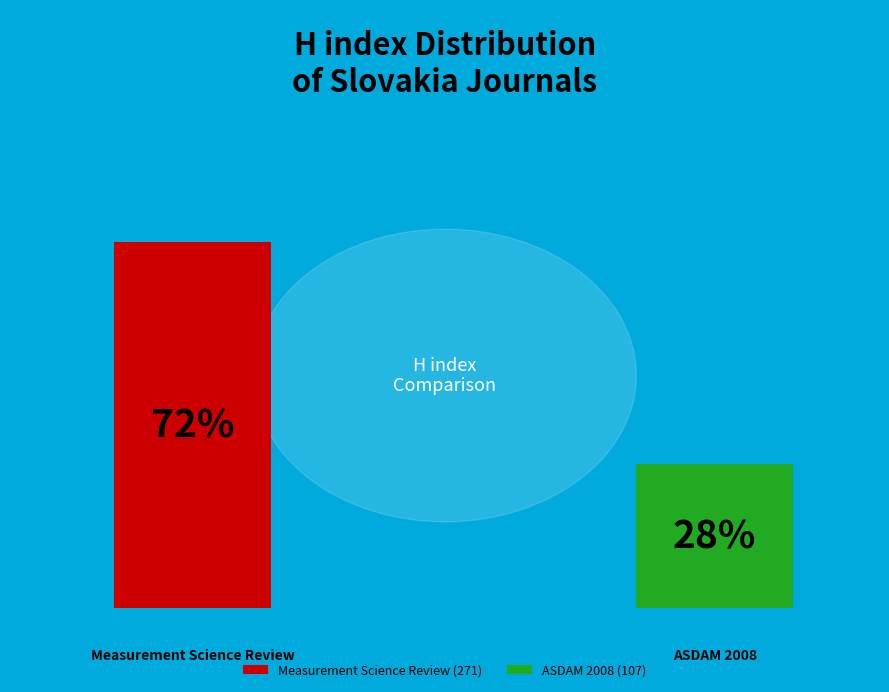

How many segments does this pie chart have?

2